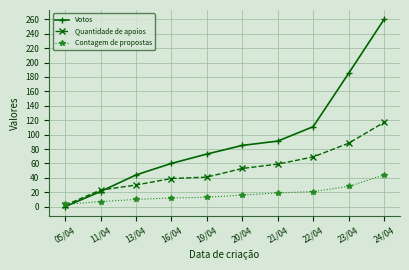

Rank the series at 20/04 from lowest to highest value.

Contagem de propostas, Quantidade de apoios, Votos